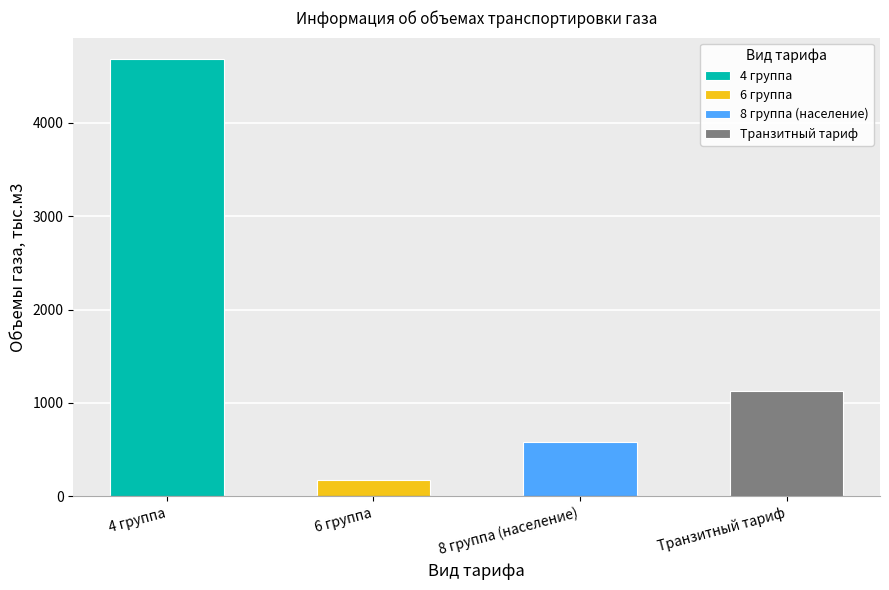

What is the label of the 2nd bar from the left?

6 группа